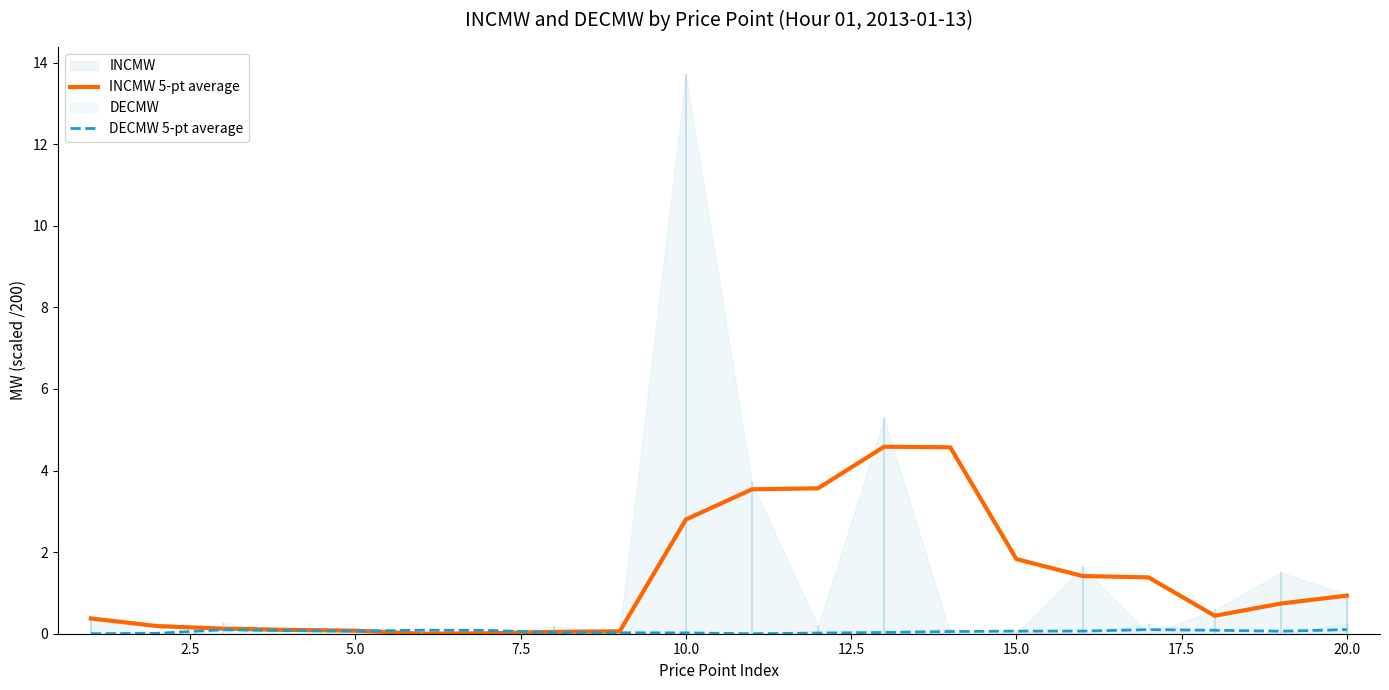

List the series in order of their overall mean, lowest first.

DECMW 5-pt average, INCMW 5-pt average